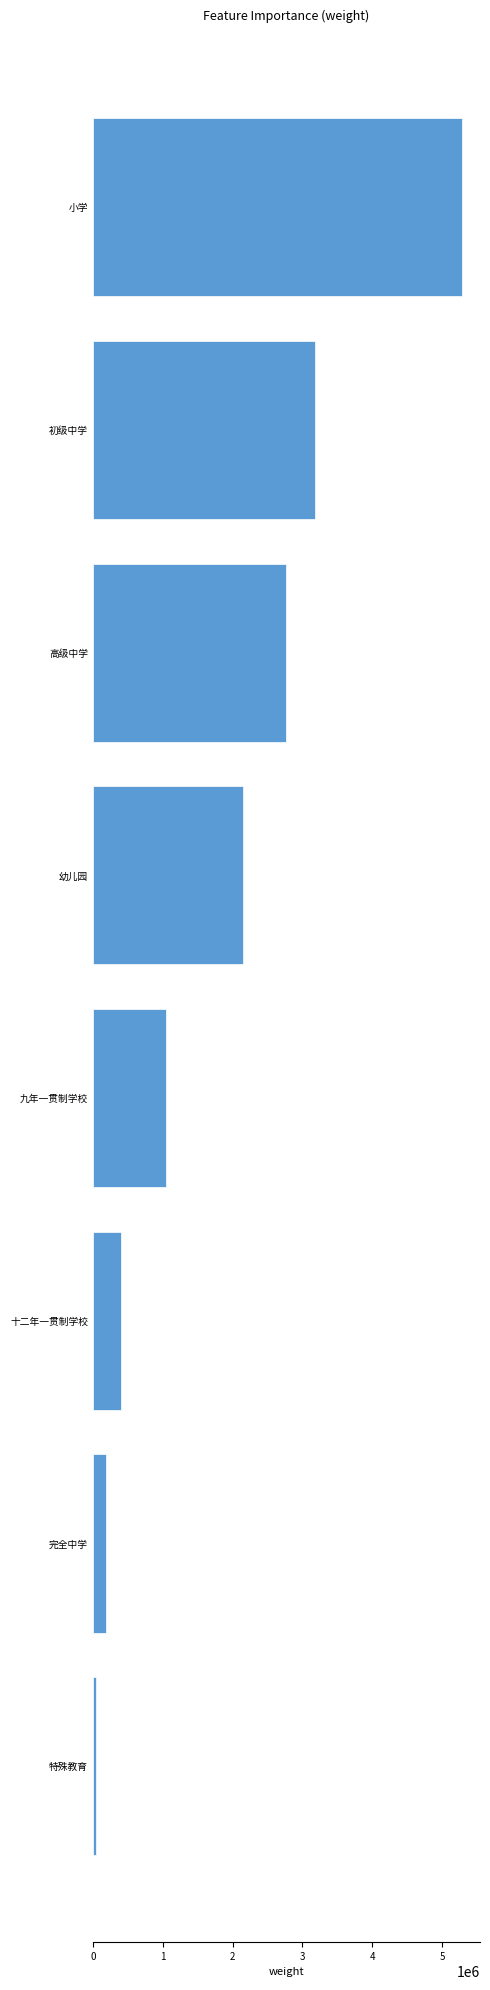

List the labels in order of value, largest first.

小学, 初级中学, 高级中学, 幼儿园, 九年一贯制学校, 十二年一贯制学校, 完全中学, 特殊教育